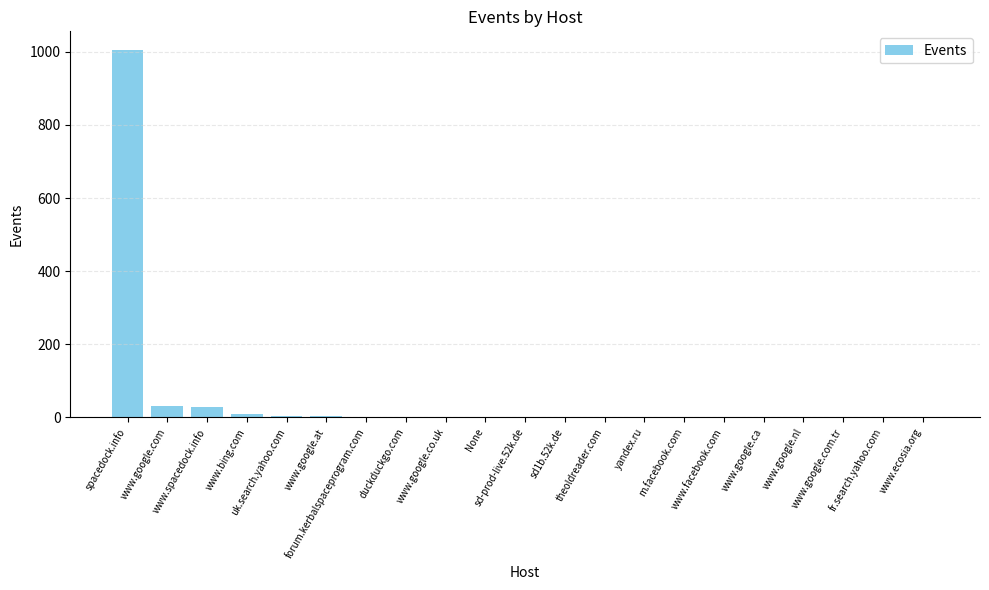

List the labels in order of value, largest first.

spacedock.info, www.google.com, www.spacedock.info, www.bing.com, uk.search.yahoo.com, www.google.at, forum.kerbalspaceprogram.com, duckduckgo.com, www.google.co.uk, None, sd-prod-live.52k.de, sd1b.52k.de, theoldreader.com, yandex.ru, m.facebook.com, www.facebook.com, www.google.ca, www.google.nl, www.google.com.tr, fr.search.yahoo.com, www.ecosia.org